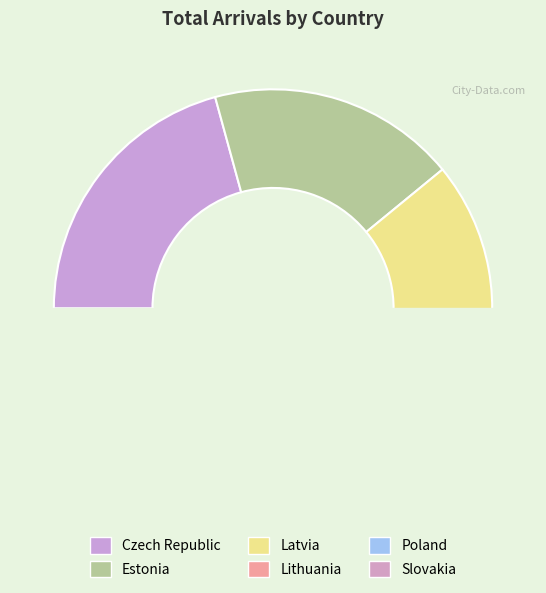

Count the number of slices in the pie.

6